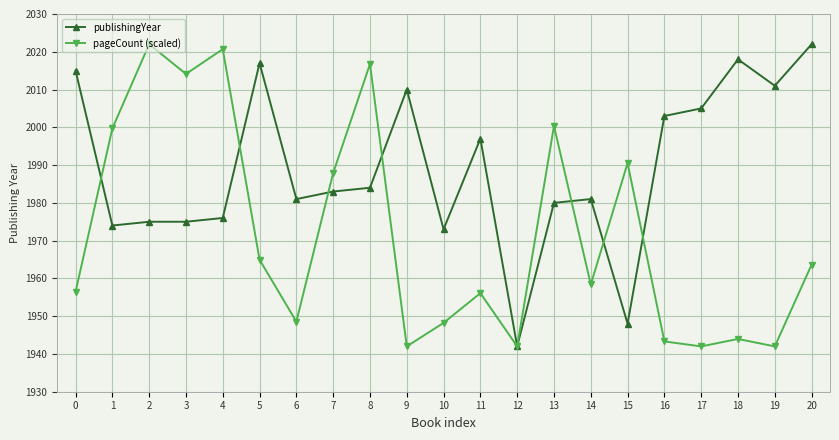

How many lines are shown in the chart?

2